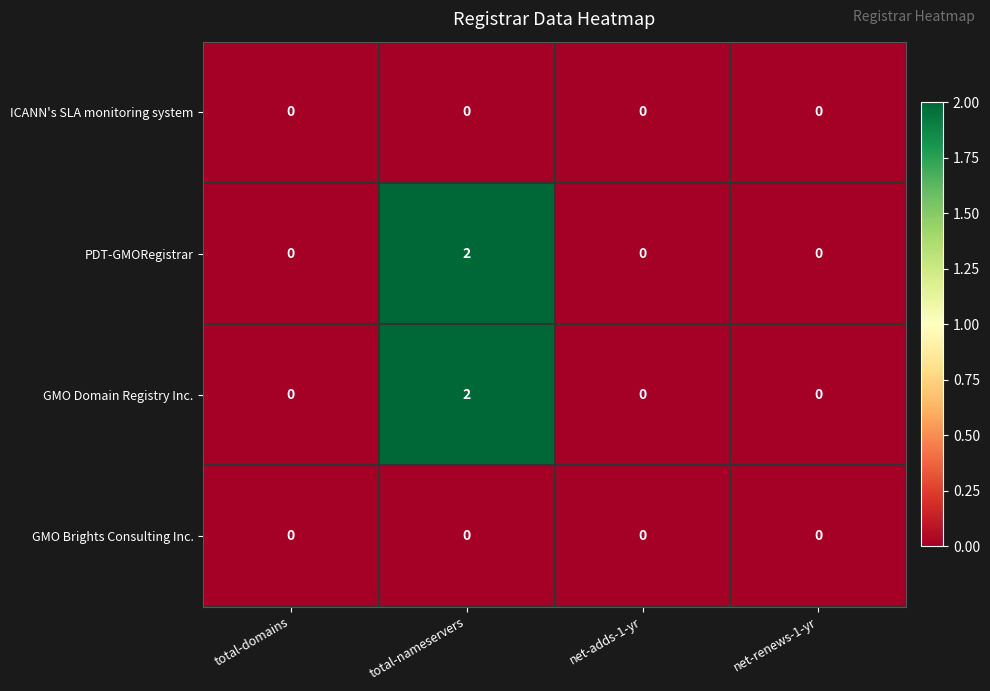

At which category is the sum across all series the highest?

total-nameservers